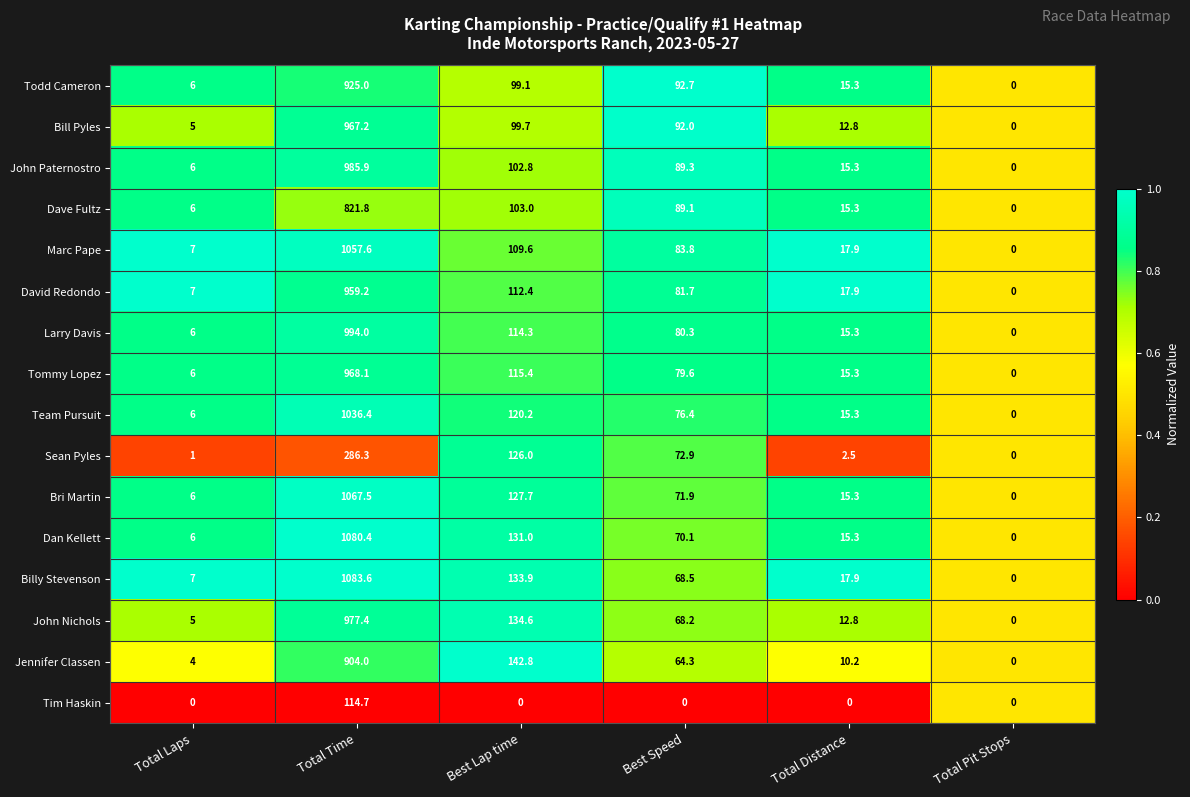

At which label is Dan Kellett closest to 540?

Best Lap time